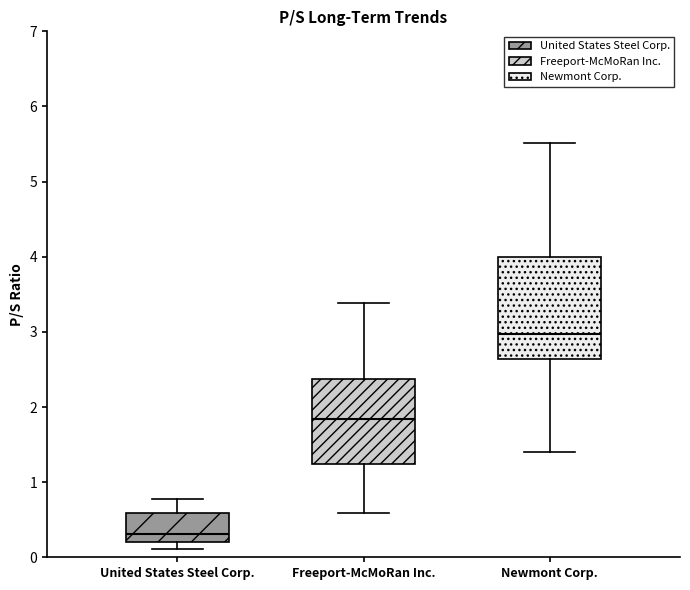

Reading left to right, read every box against the y-axis: the position of its median line, the range the box covers, and the ends of its whiskers. The values are not printed on the chart, so give them approximately, as read against the axis.

United States Steel Corp.: median 0.3, box 0.2 to 0.6, whiskers 0.1 to 0.8
Freeport-McMoRan Inc.: median 1.8, box 1.2 to 2.4, whiskers 0.6 to 3.4
Newmont Corp.: median 3.0, box 2.6 to 4.0, whiskers 1.4 to 5.5